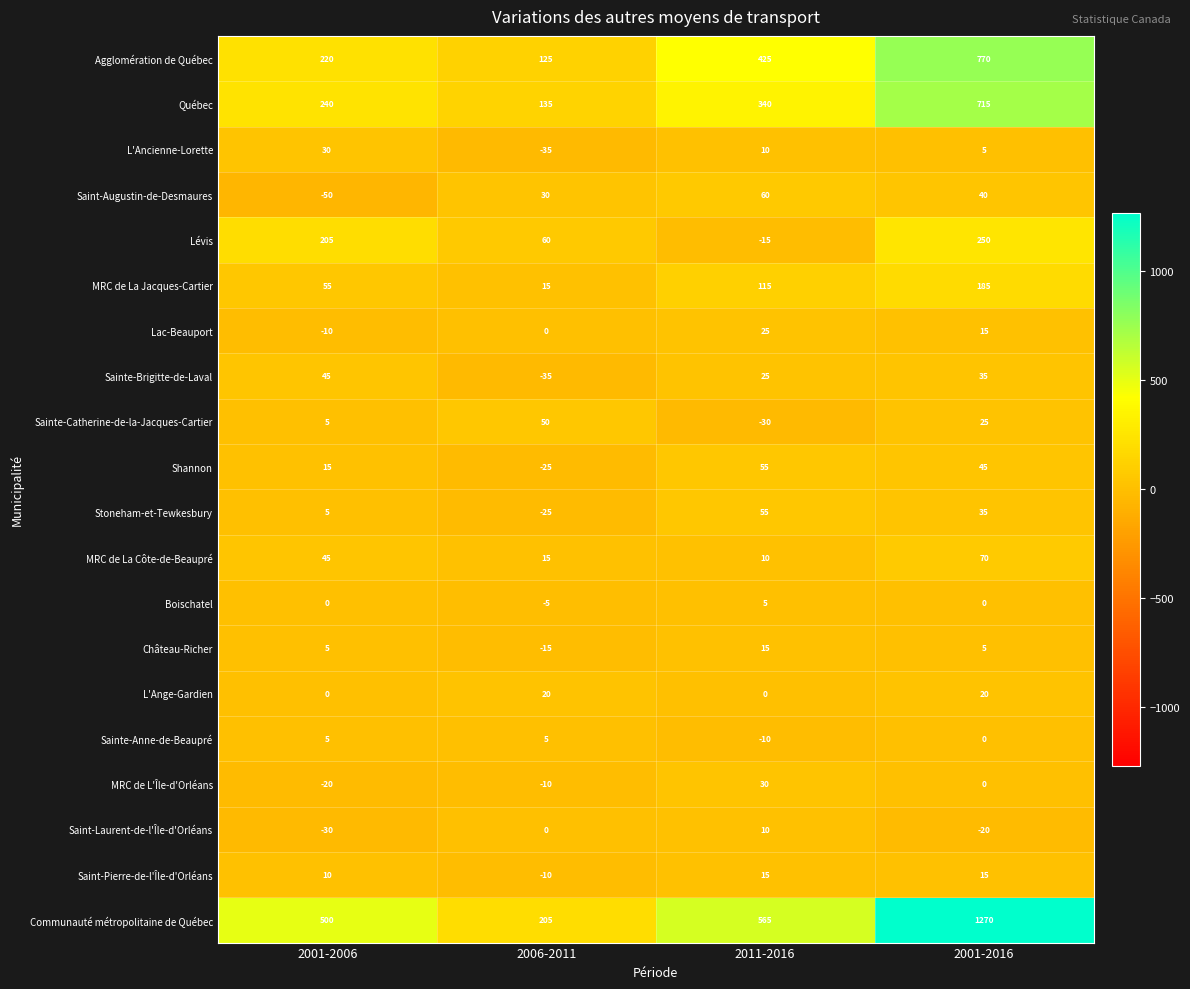

Where is Lévis nearest to the value 117?

2006-2011